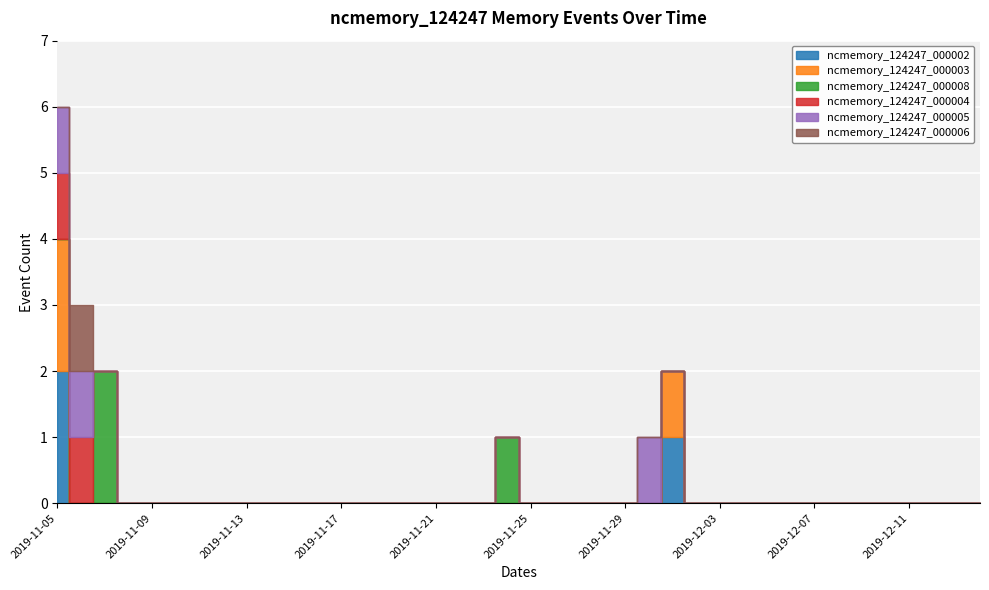

What are all the series names shown in the legend?

ncmemory_124247_000002, ncmemory_124247_000003, ncmemory_124247_000008, ncmemory_124247_000004, ncmemory_124247_000005, ncmemory_124247_000006